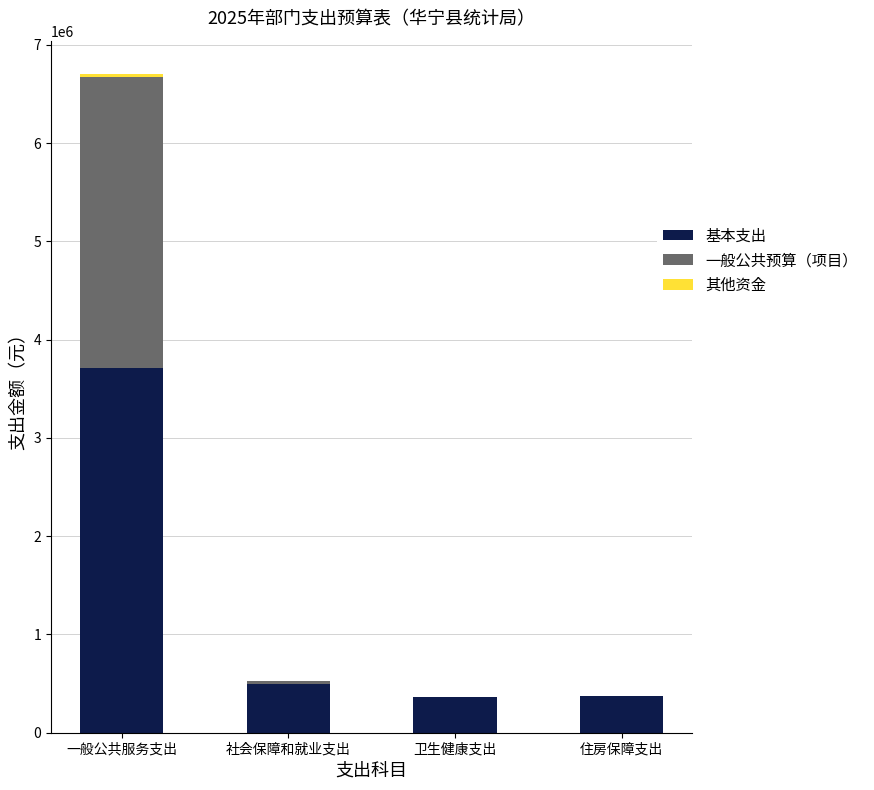

How many values in the 基本支出 series exceed 500673?

2